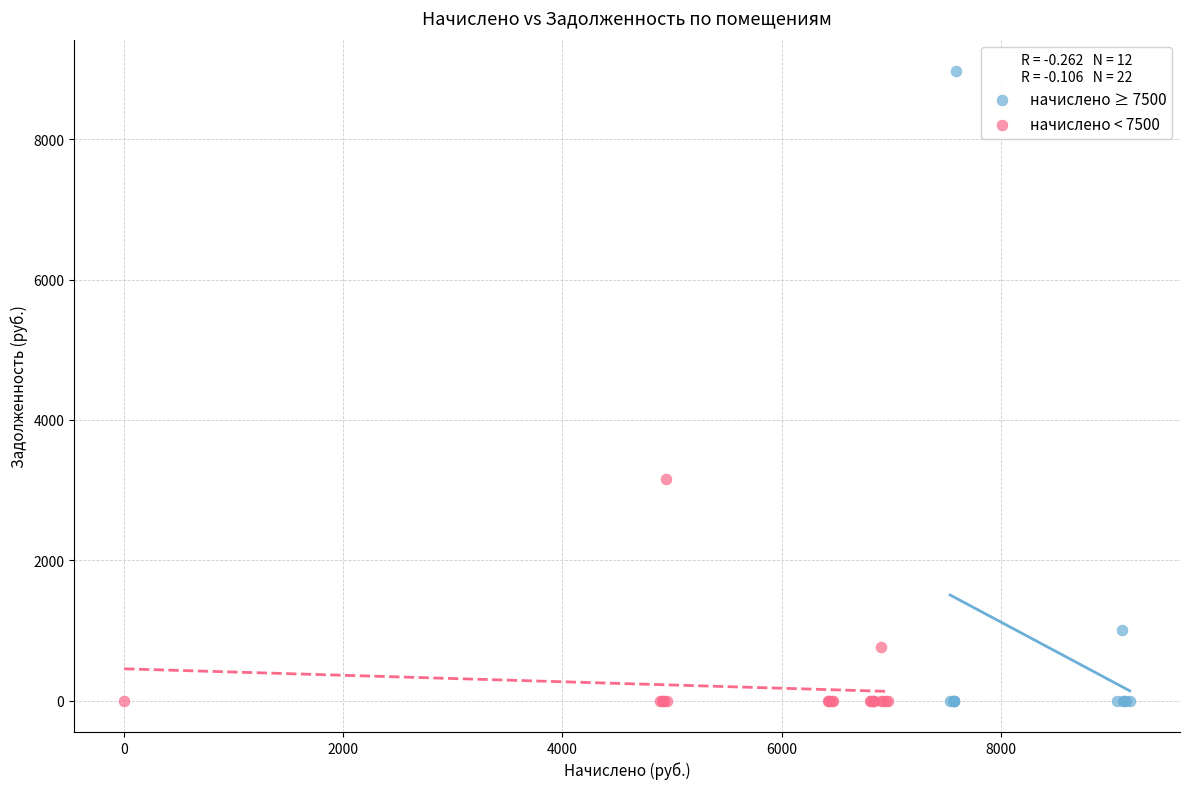

Which series has the widest spread of Y values?

начислено ≥ 7500